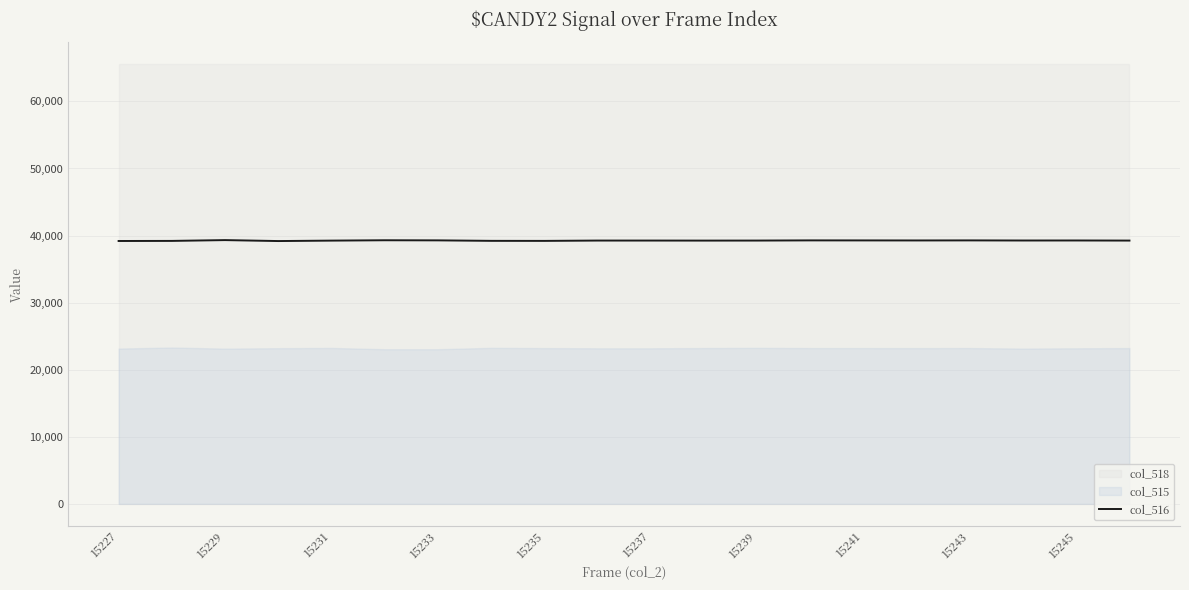

The col_516 series shows 39203 at 15235. True or false?

True